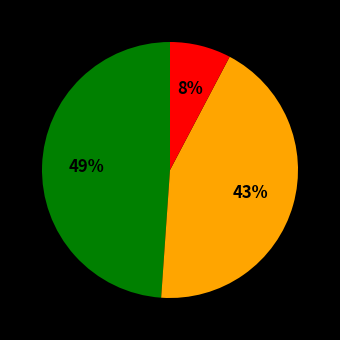

Does any single category account for the majority?

No